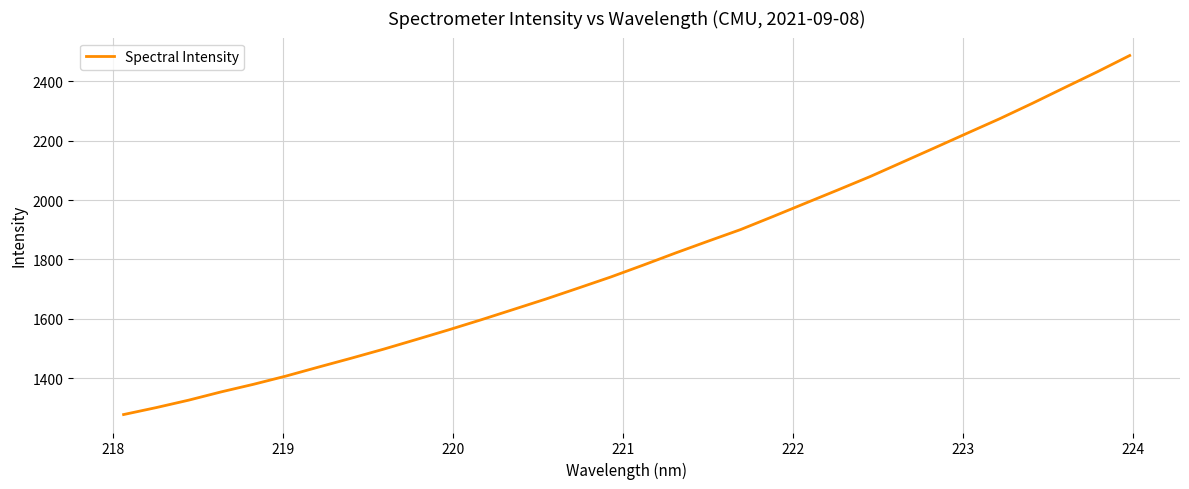

What is the smallest value displayed?

1277.0